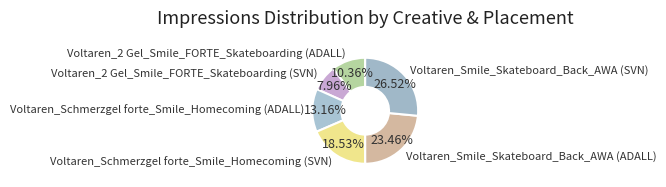

Which has a higher value, Voltaren_Smile_Skateboard_Back_AWA (ADALL) or Voltaren_Schmerzgel forte_Smile_Homecoming (ADALL)?

Voltaren_Smile_Skateboard_Back_AWA (ADALL)